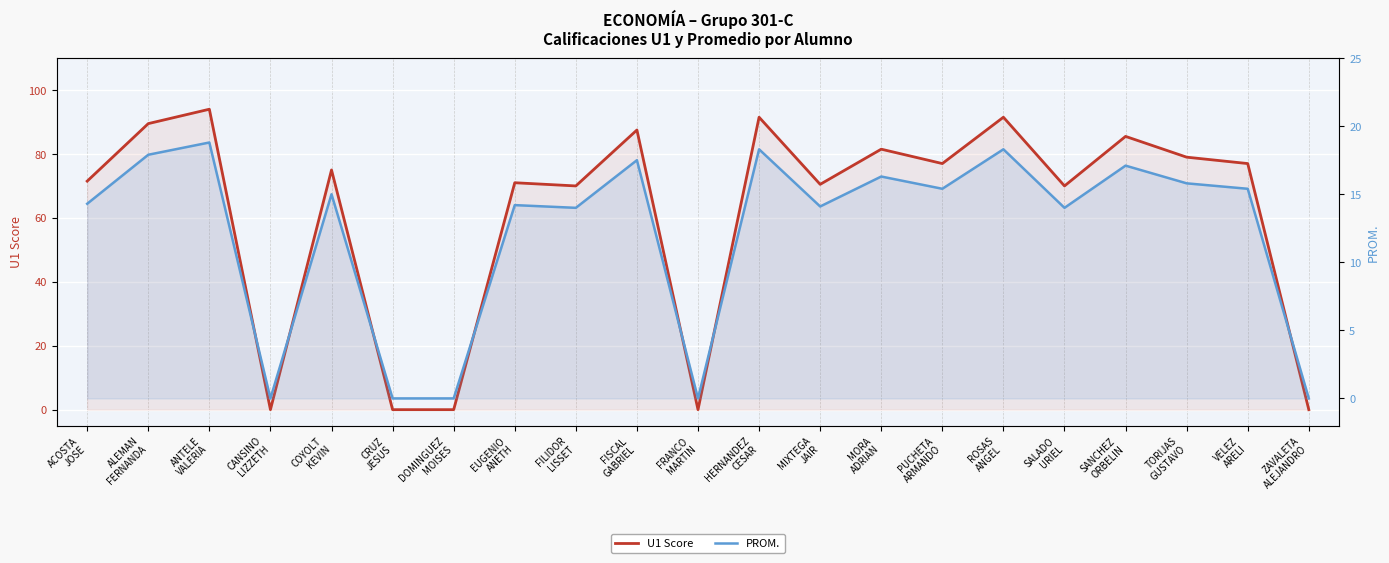

How many values in the PROM. series exceed 15?

10